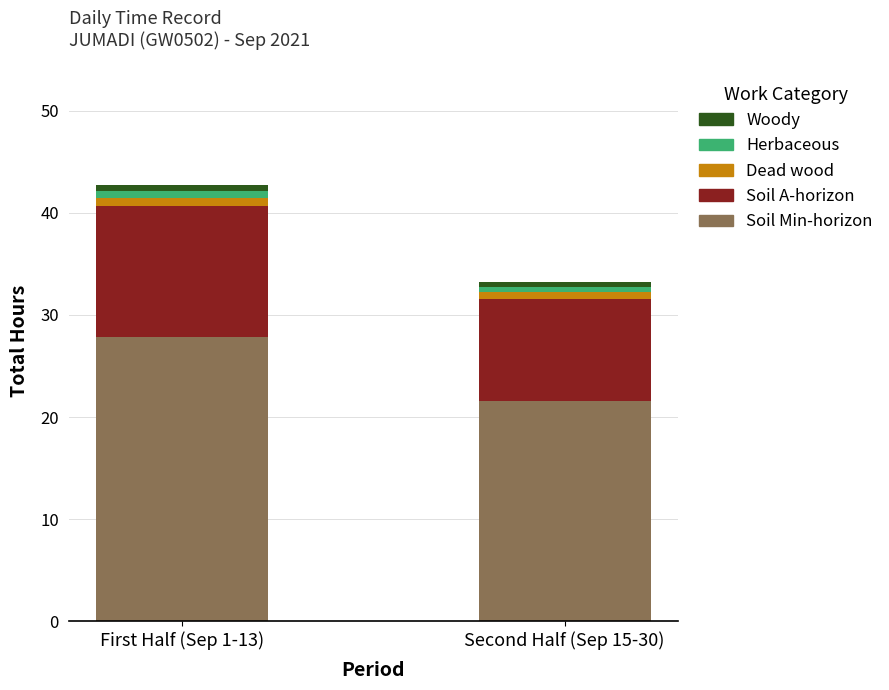

At which category is the sum across all series the highest?

First Half (Sep 1-13)